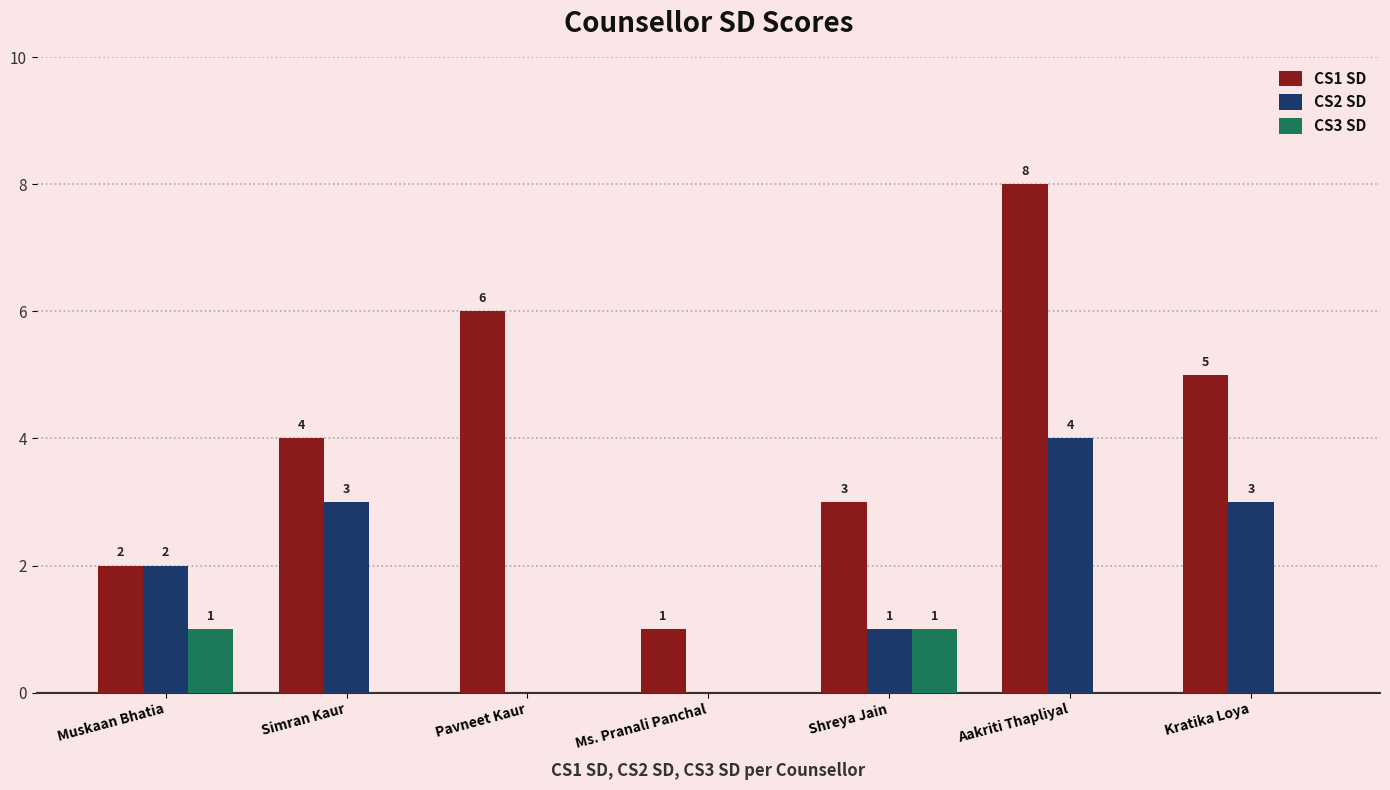

Between Simran Kaur and Kratika Loya, which series saw the biggest shift?

CS1 SD